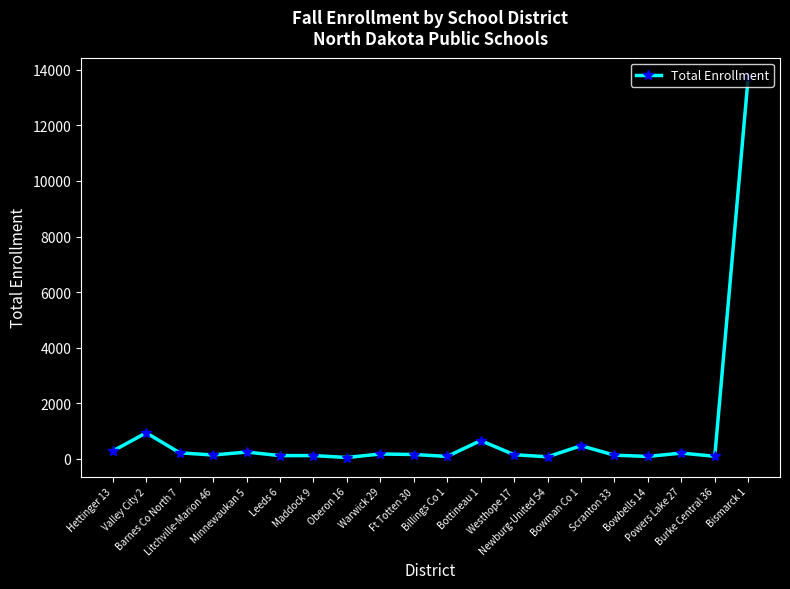

What is the sum of the values at Bismarck 1 and Billings Co 1?

13838